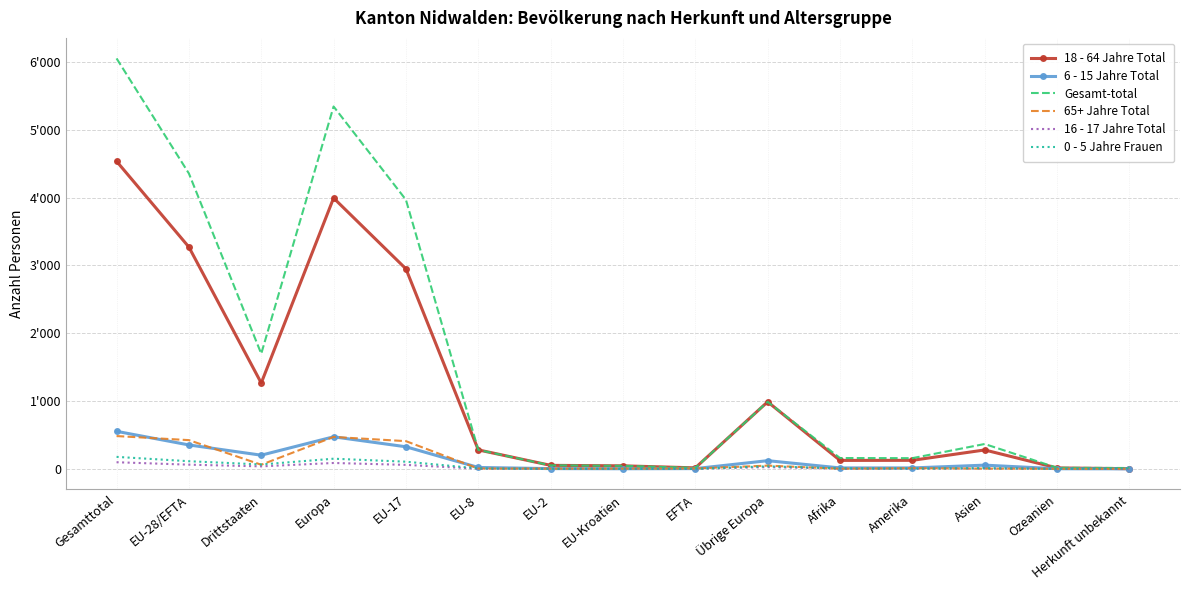

Which series changed the most between EU-2 and Amerika?

Gesamt-total